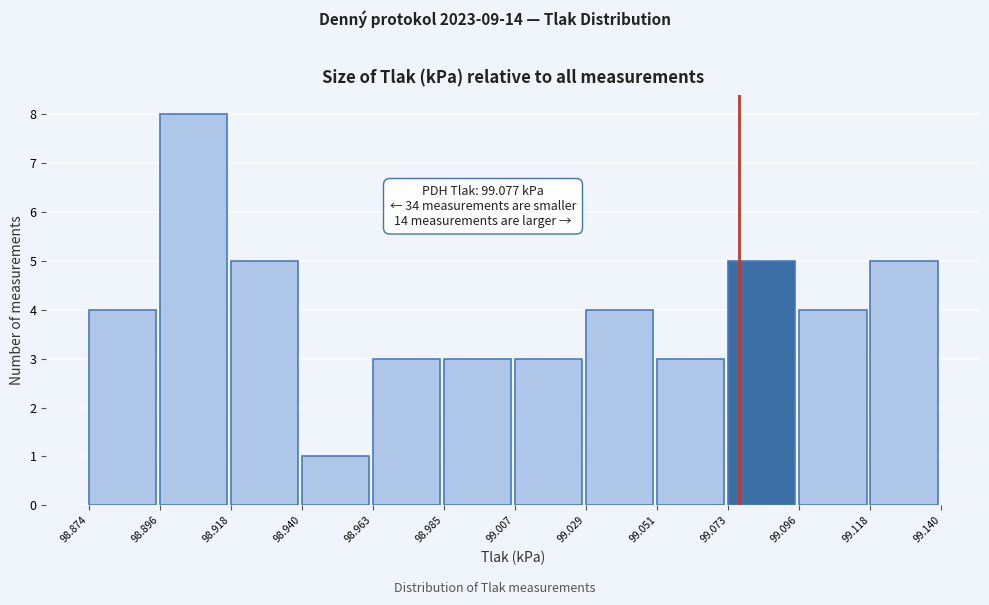

Which range on the x-axis has the tallest bar?

98.896 to 98.918